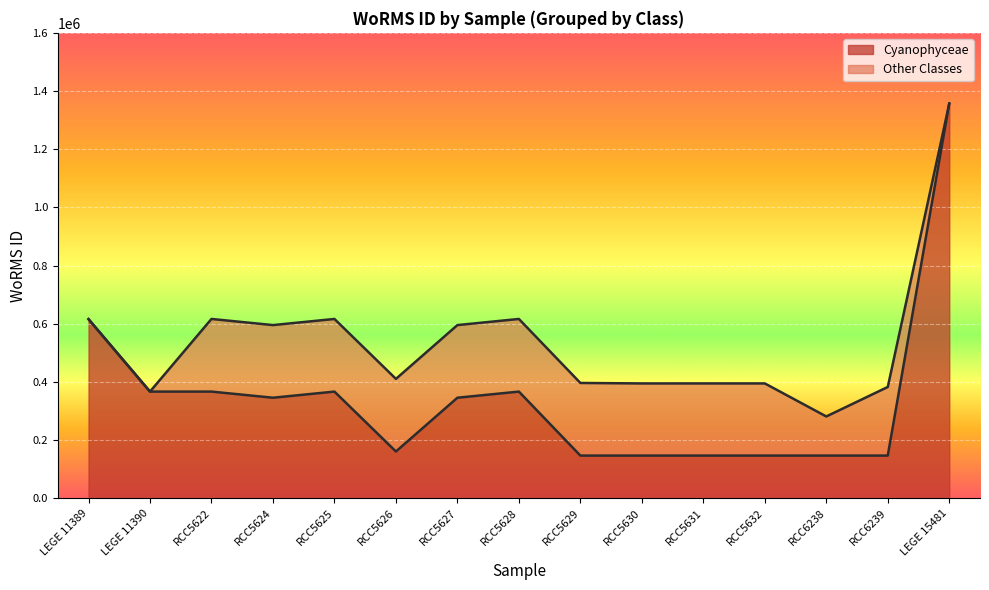

What is the difference between the maximum and minimum values?

1210354